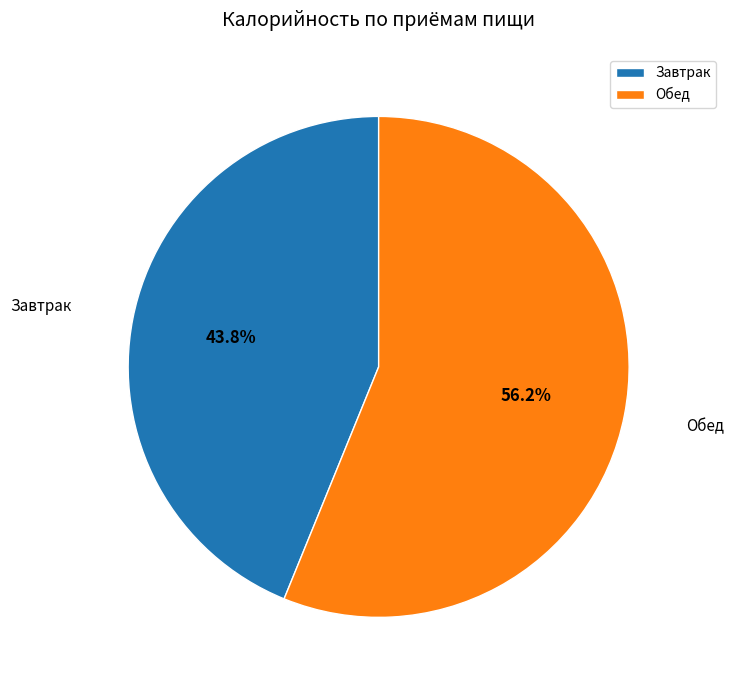

Between Завтрак and Обед, which is larger?

Обед